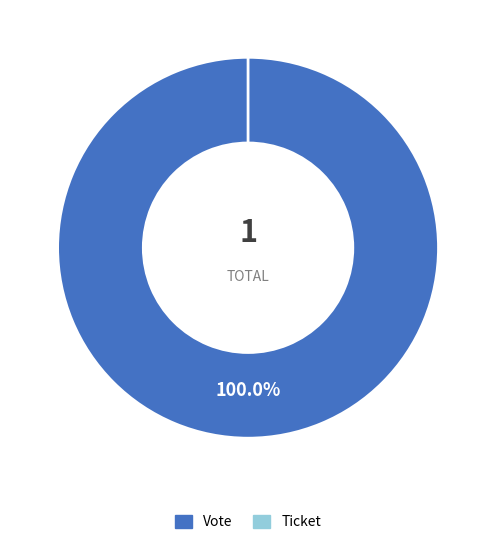

Does Vote account for over 50% of the chart?

Yes